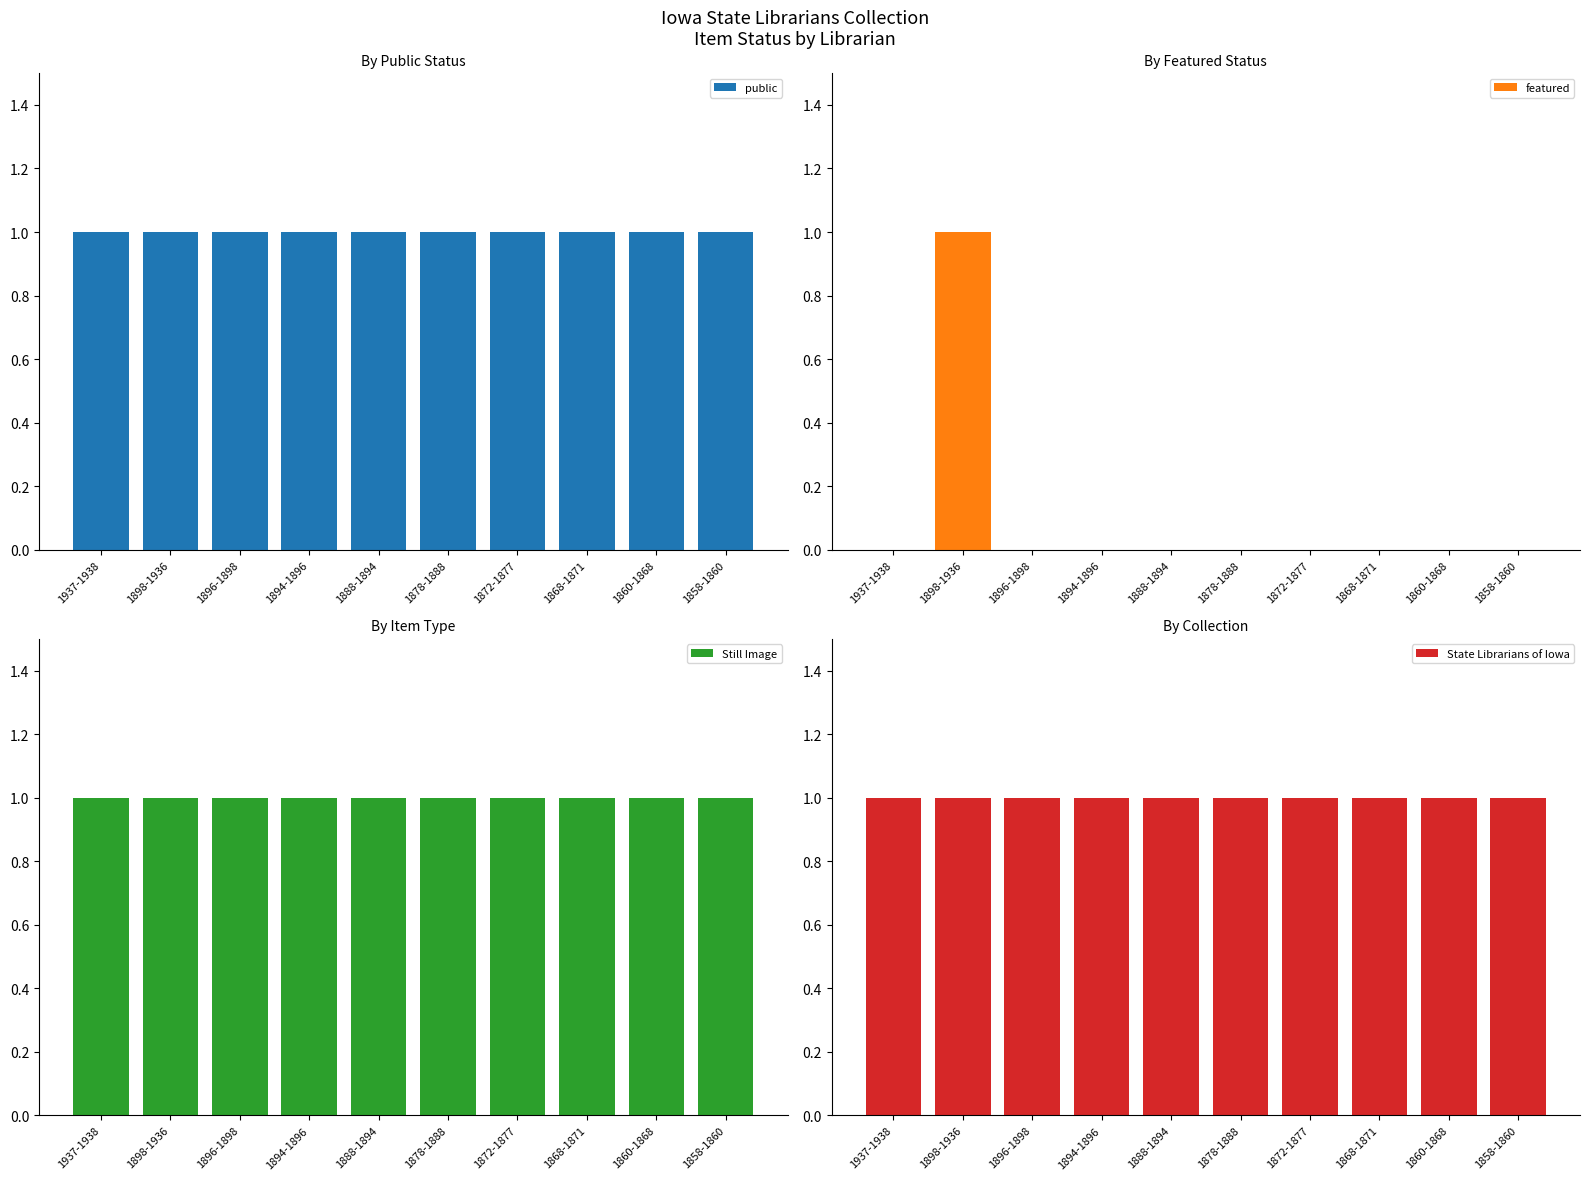

What is the total value across all series at 1868-1871?

3